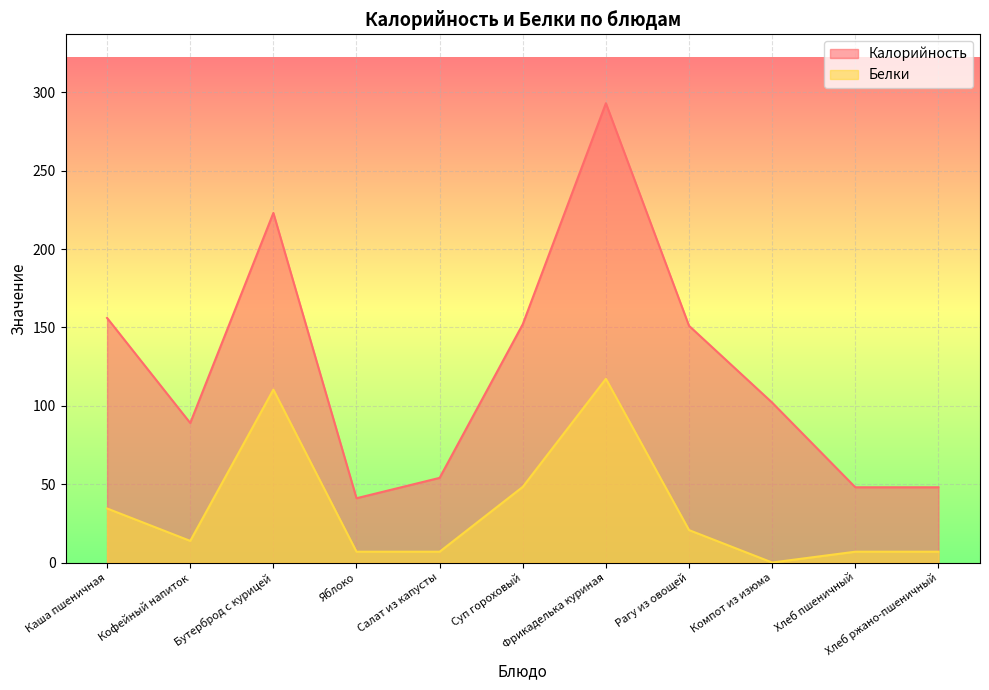

True or false: Белки and Калорийность intersect in this chart.

False